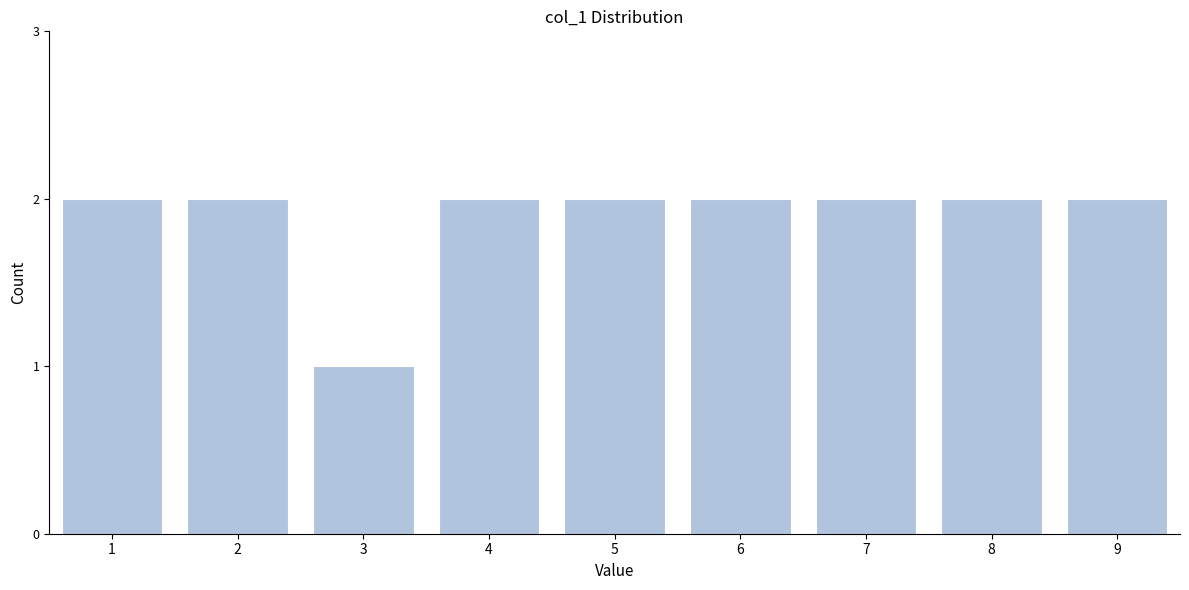

Reading left to right, extract all data points from this chart.

1=2	2=2	3=1	4=2	5=2	6=2	7=2	8=2	9=2